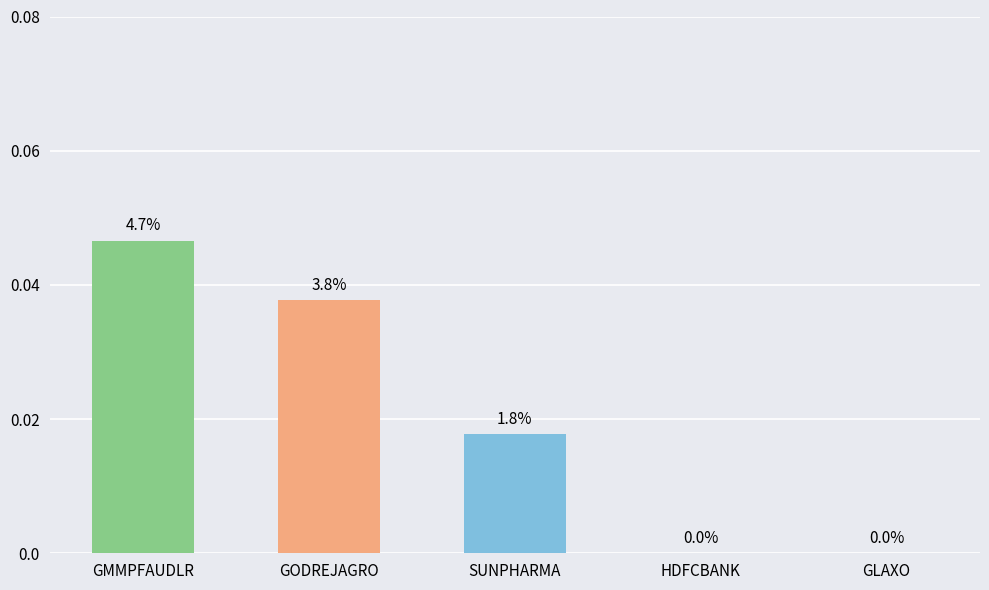

Rank the categories by value from highest to lowest.

GMMPFAUDLR, GODREJAGRO, SUNPHARMA, HDFCBANK, GLAXO